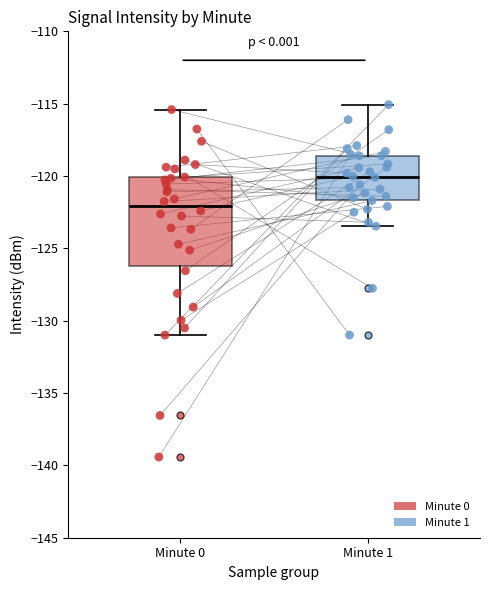

Reading left to right, read every box against the y-axis: the position of its median line, the range the box covers, and the ends of its whiskers. The values are not printed on the chart, so give them approximately, as read against the axis.

Minute 0: median -122.0, box -126.0 to -120.0, whiskers -131.0 to -115.5
Minute 1: median -120.0, box -121.5 to -118.5, whiskers -123.5 to -115.0